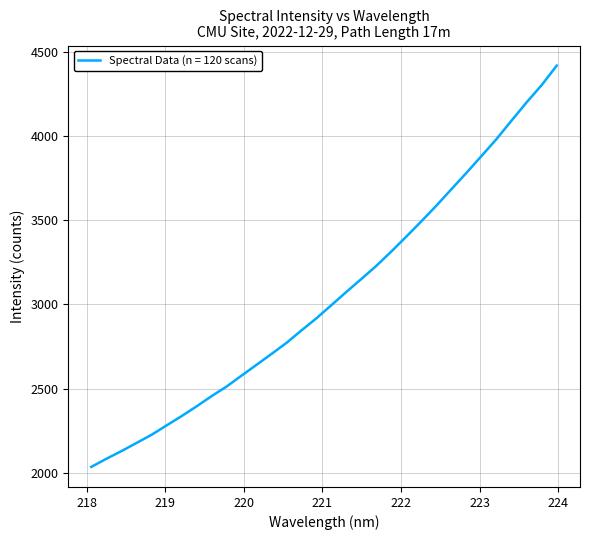

What is the minimum value shown in the chart?

2035.3